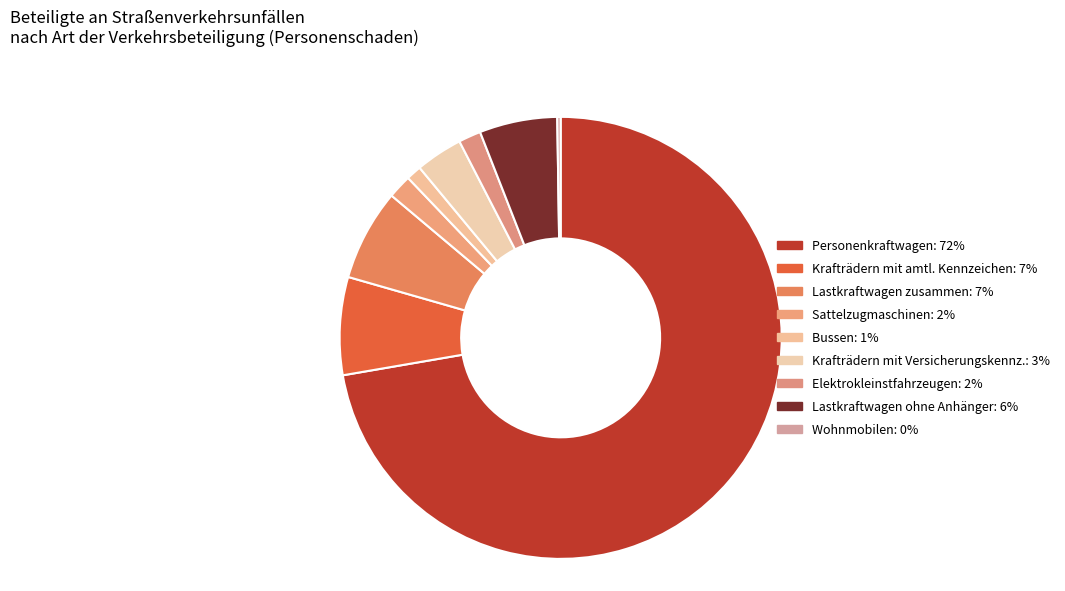

The Personenkraftwagen slice represents 61% of the pie. True or false?

False